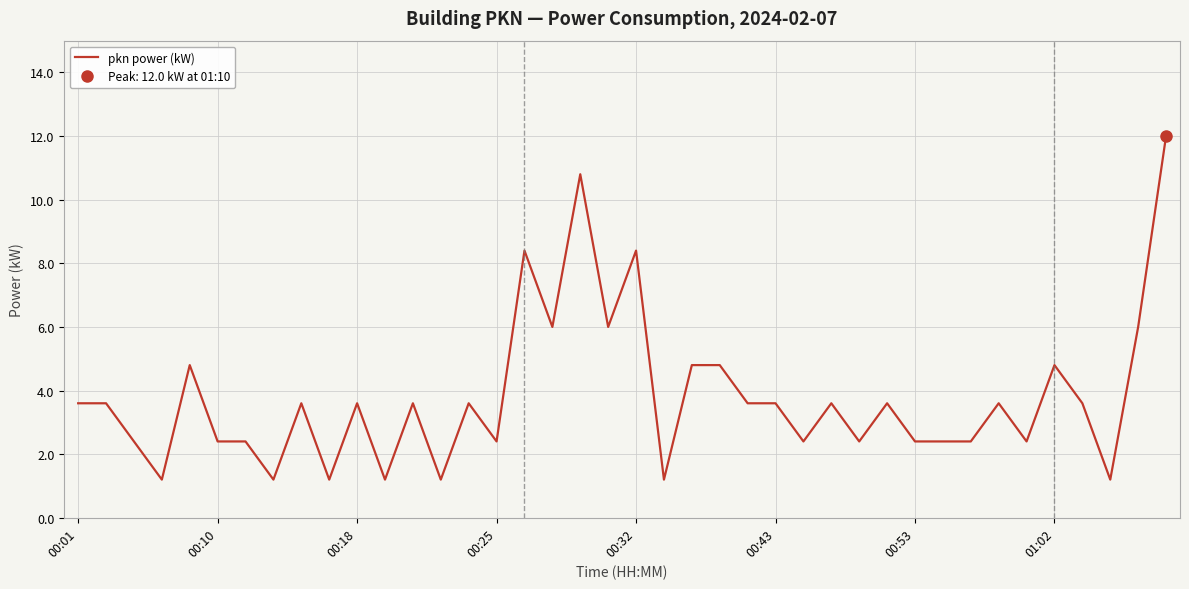

What is the lowest value of the pkn power (kW) series?

1.2